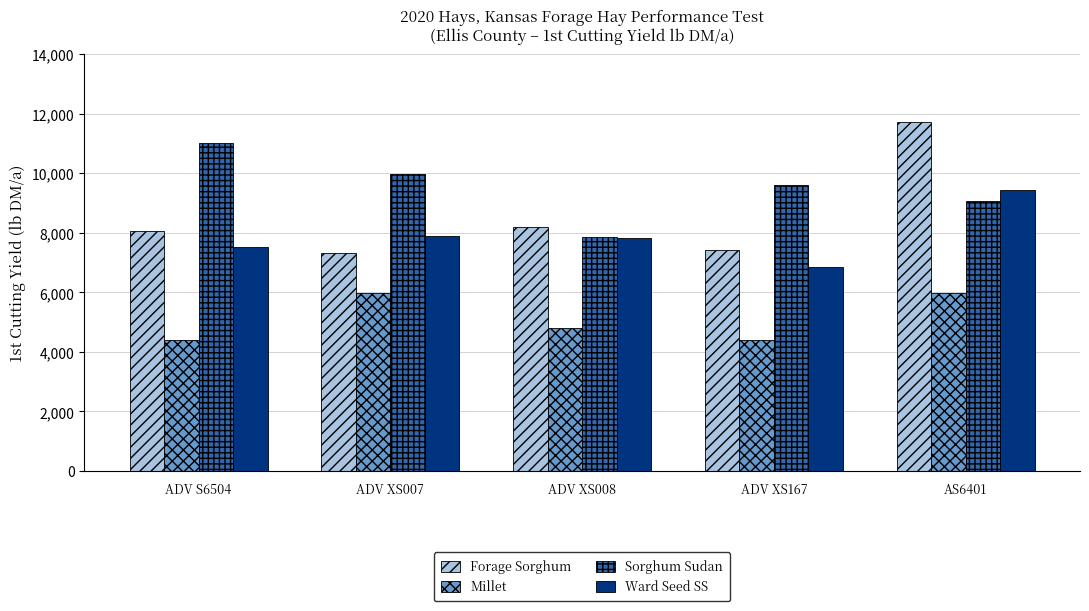

What is the spread (max minus min) of values at ADV XS007?

3996